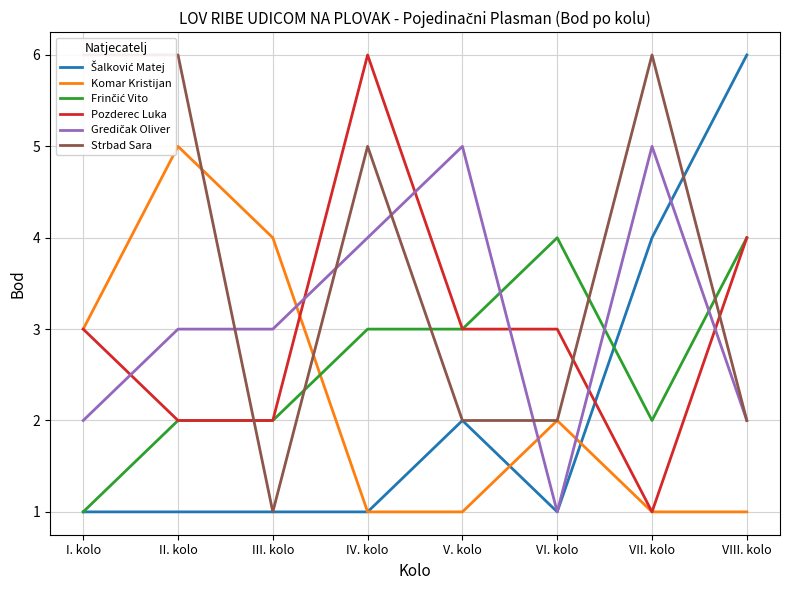

The Gredičak Oliver series shows 7 at V. kolo. True or false?

False